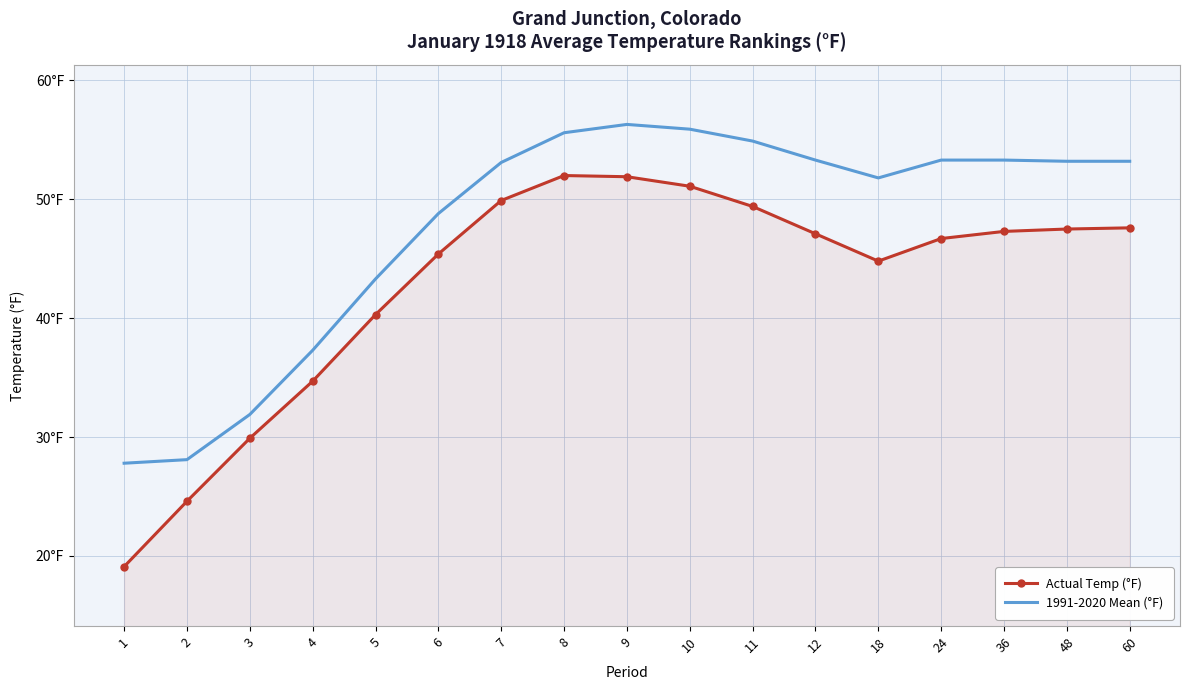

At which category does 1991-2020 Mean (°F) reach its first local valley?

18